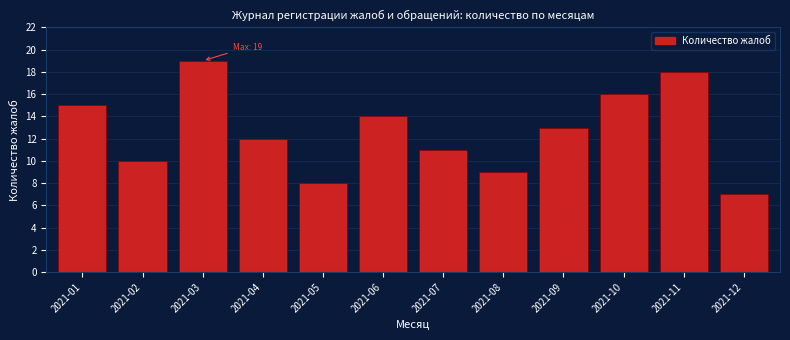

Reading left to right, list all the values displayed in this chart.

2021-01=15	2021-02=10	2021-03=19	2021-04=12	2021-05=8	2021-06=14	2021-07=11	2021-08=9	2021-09=13	2021-10=16	2021-11=18	2021-12=7